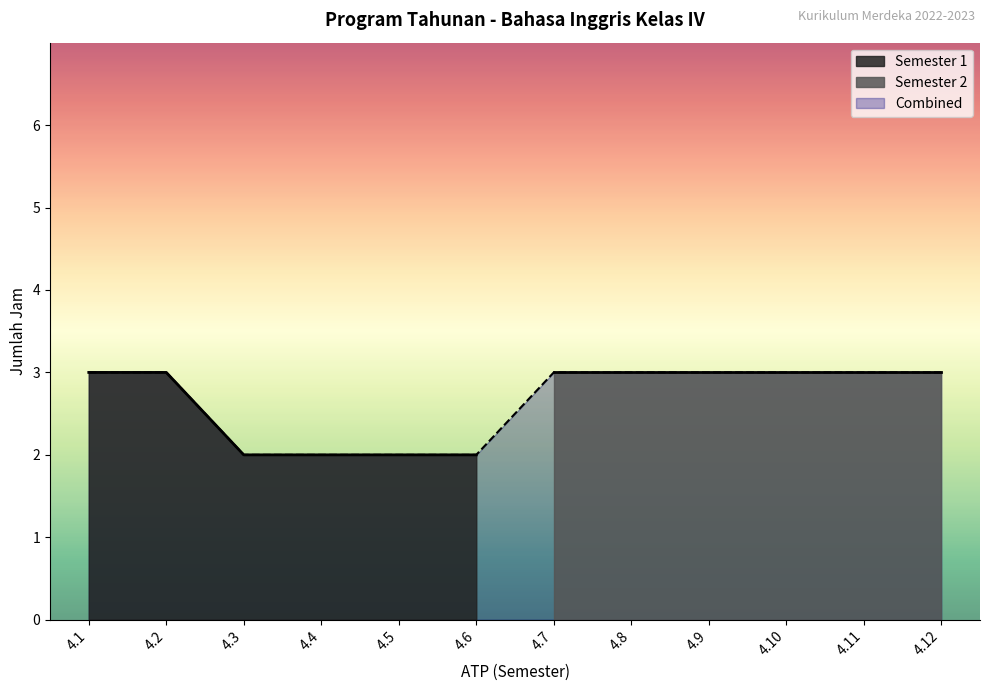

The chart shows a value of 4 at 4.1. True or false?

False